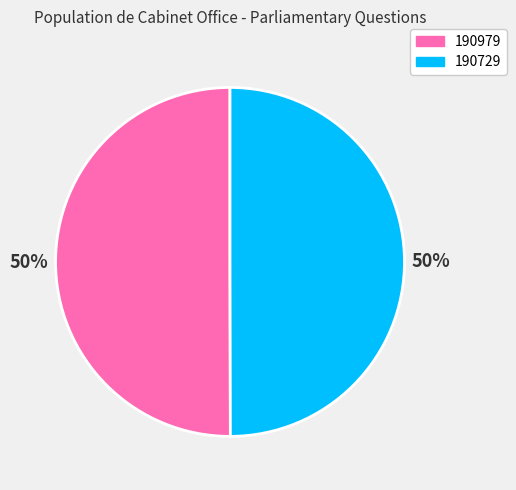

The 190729 slice represents 38% of the pie. True or false?

False